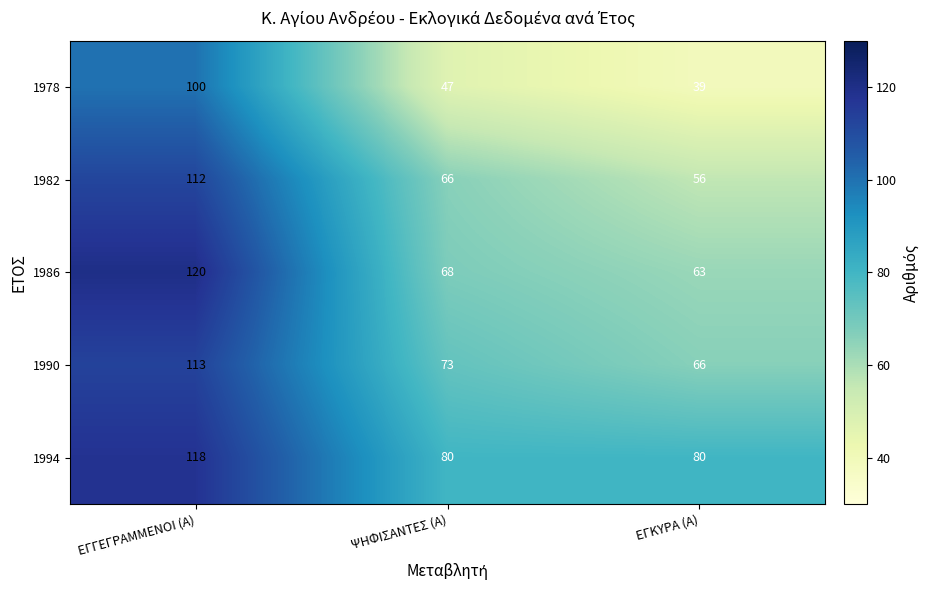

What is the greatest value displayed?

120